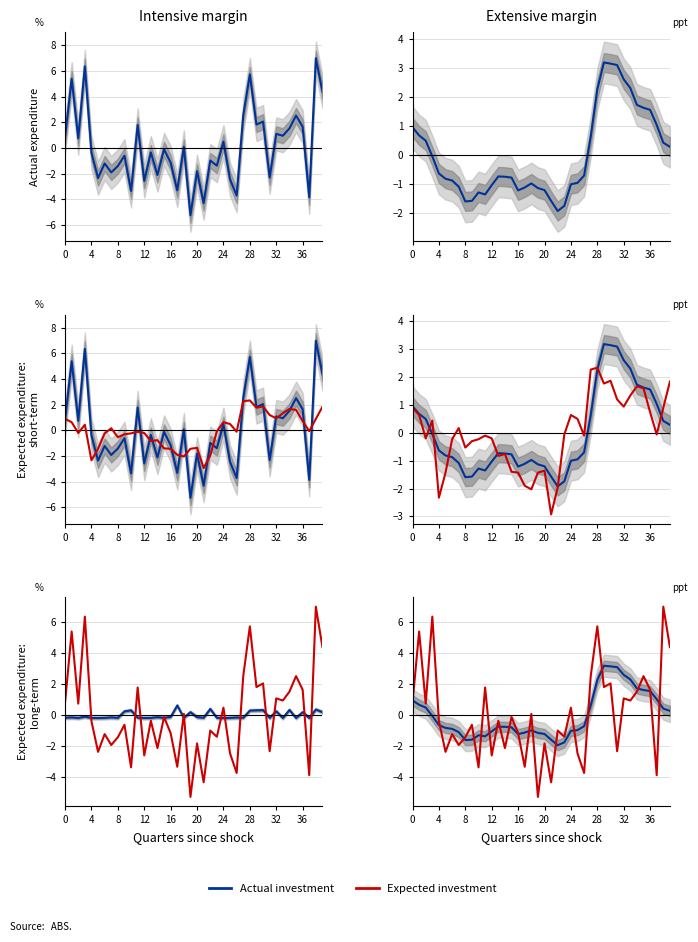

What is the label of the 13th point from the right?

27